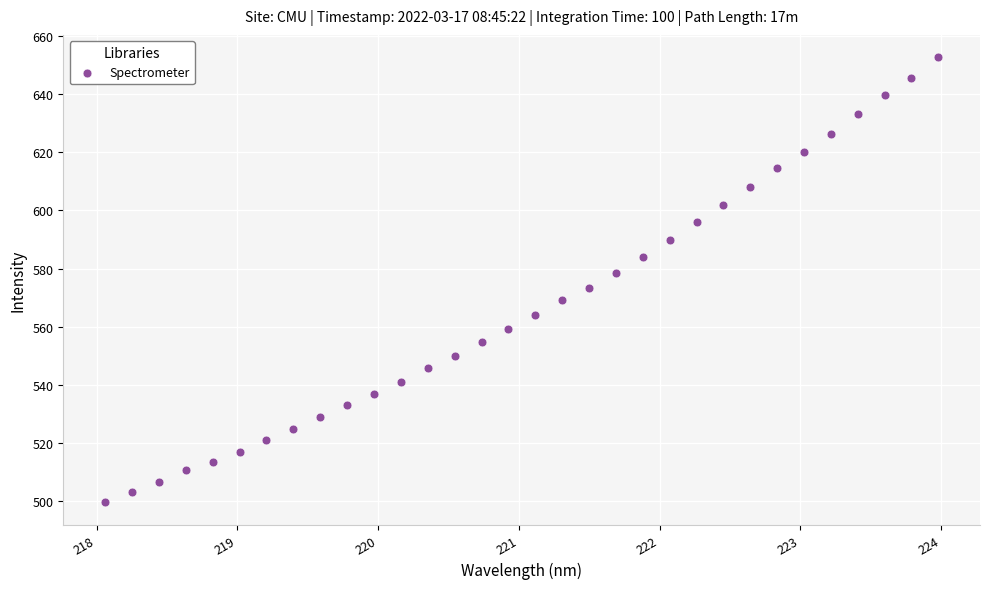

What is the range of Y values (max minus min)?

153.3